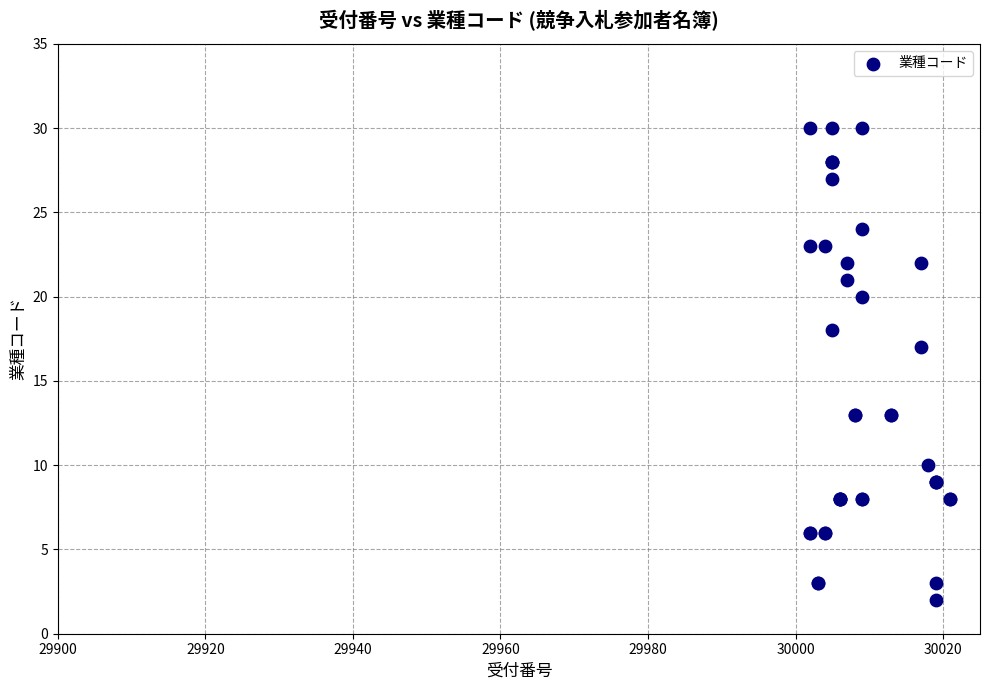

What Y value in the scatter plot is closest to 16?

17